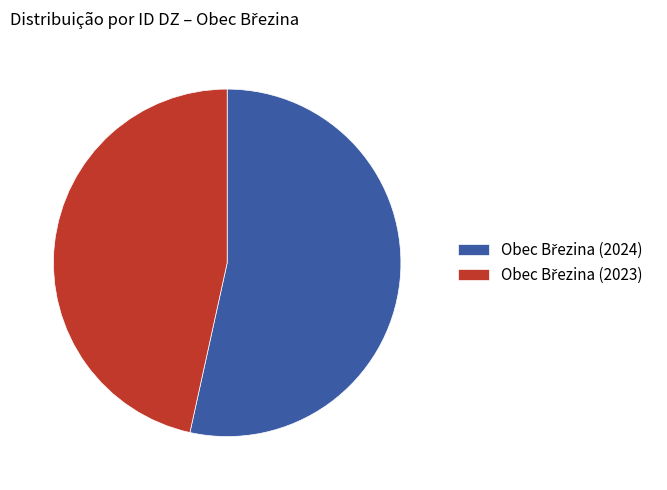

Does any single category account for the majority?

Yes